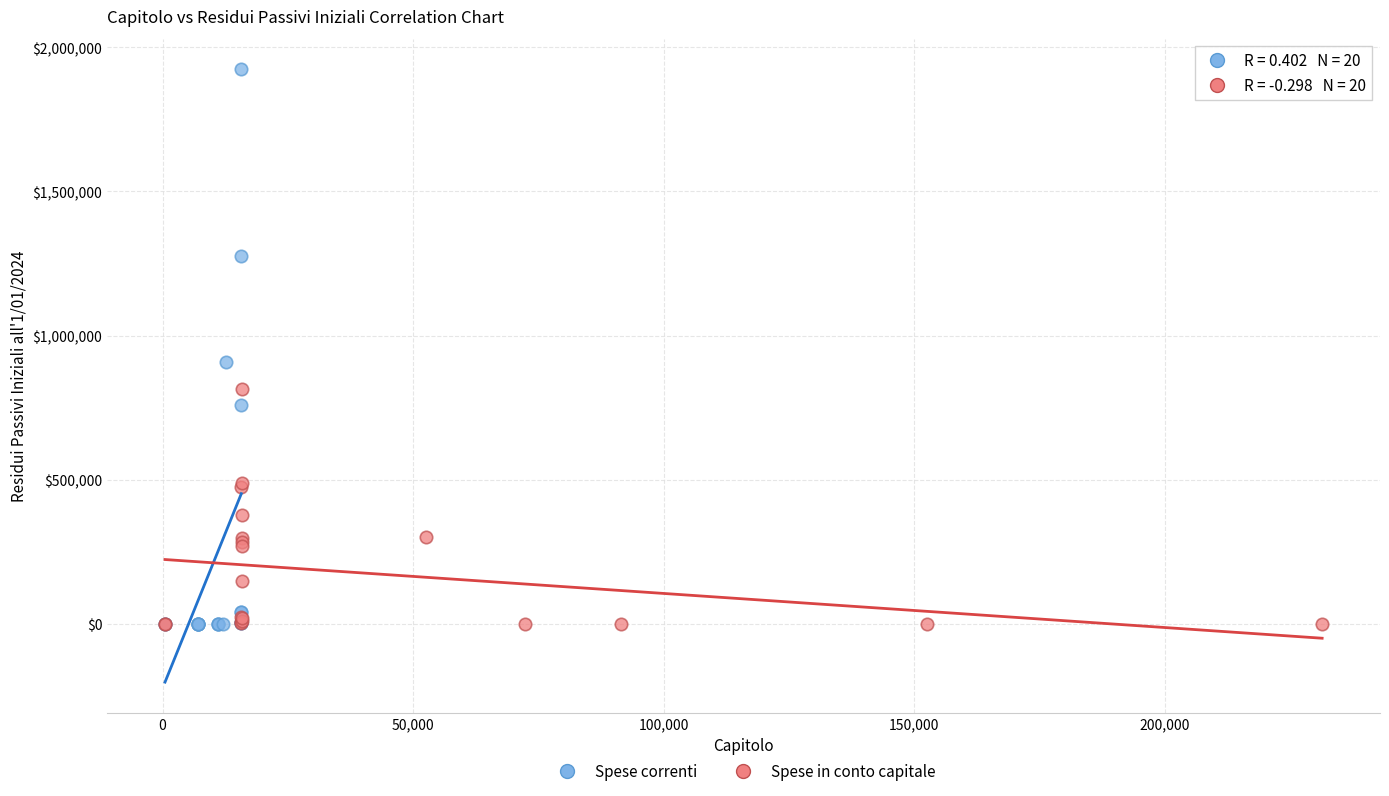

Which series has the largest Y range (max minus min)?

Spese correnti